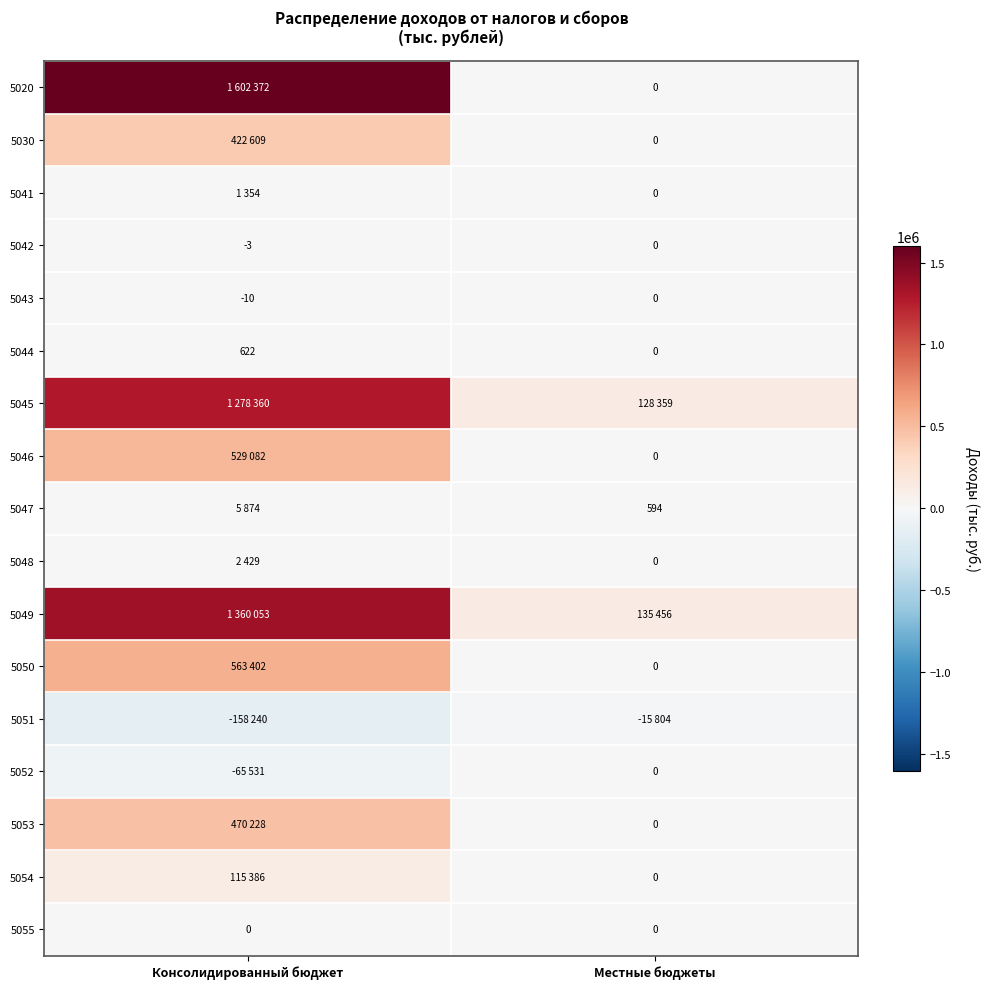

True or false: 5042 has a value of -2 at Консолидированный бюджет.

False